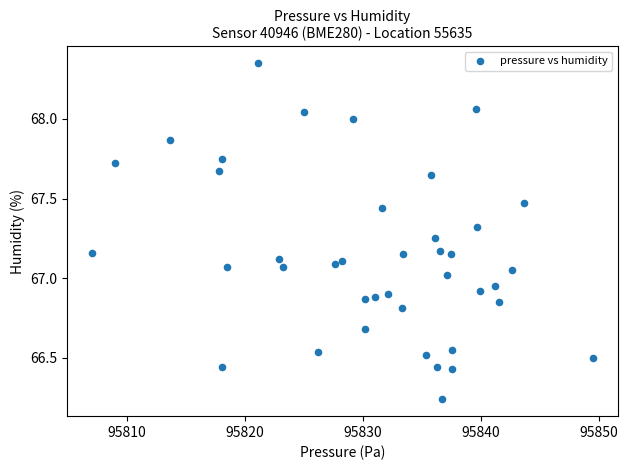

What is the range of Y values (max minus min)?

2.1